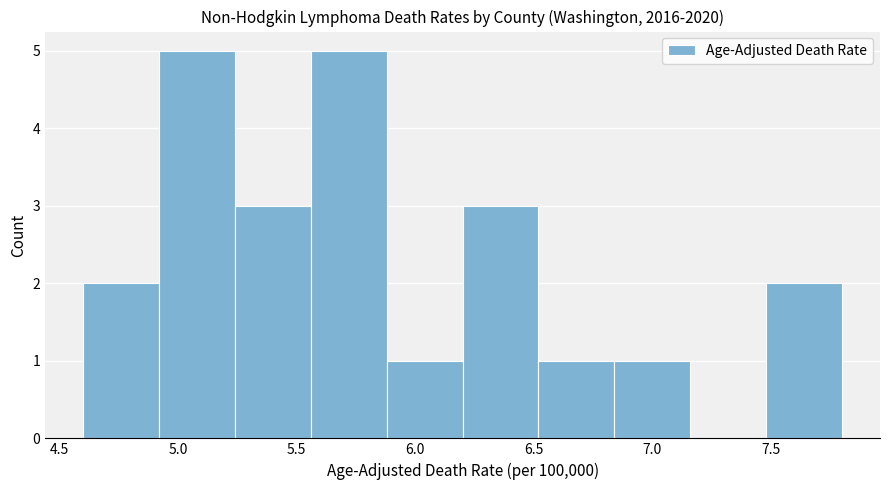

Reading left to right, list every bar in this chart as the range it spans on the x-axis followed by its height. Neither the bar edges nor the heights are printed on the chart, so give them approximately, as read against the axes.

4.60 to 4.92: 2
4.92 to 5.24: 5
5.24 to 5.56: 3
5.56 to 5.88: 5
5.88 to 6.20: 1
6.20 to 6.52: 3
6.52 to 6.84: 1
6.84 to 7.16: 1
7.16 to 7.48: 0
7.48 to 7.80: 2